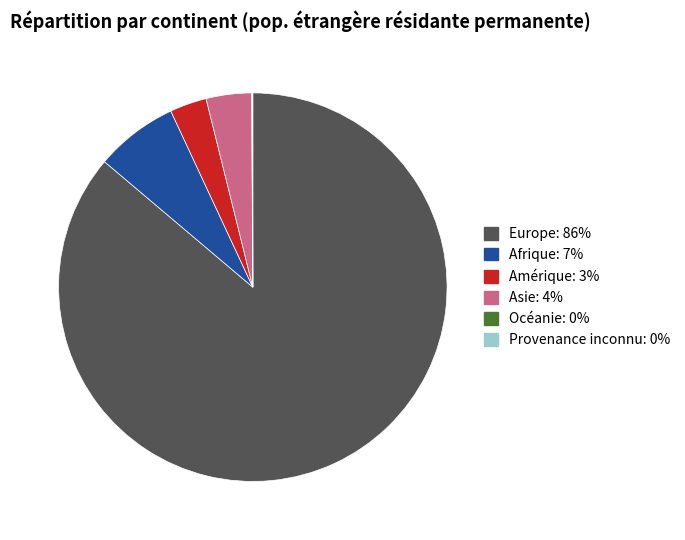

Which slice is the largest?

Europe